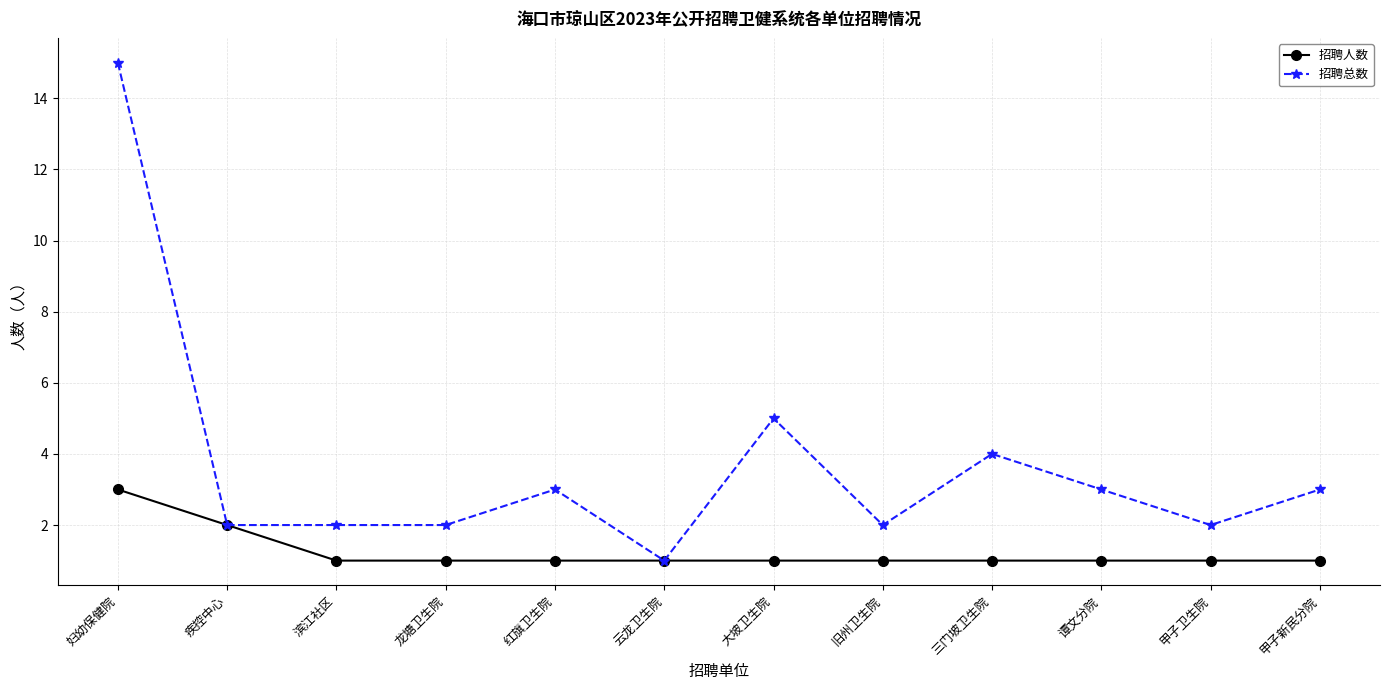

What position from the right is 妇幼保健院?

12